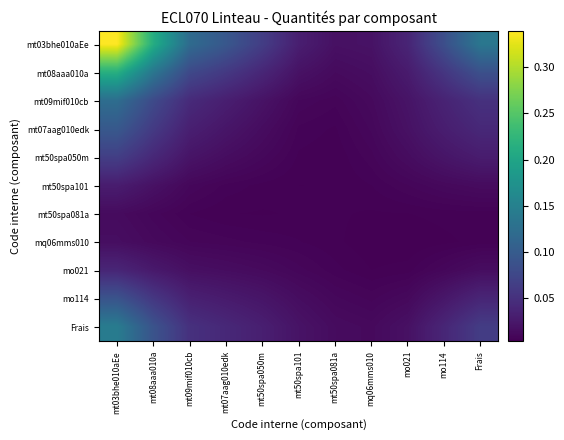

At how many categories does at least one series exceed 0?

11